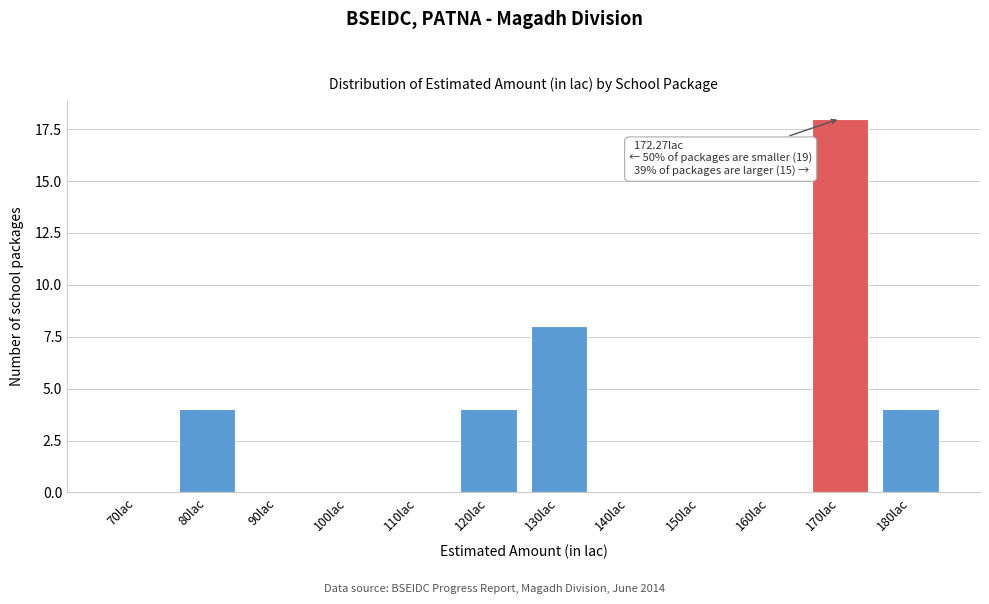

Reading left to right, extract all data points from this chart.

70lac=0	80lac=4	90lac=0	100lac=0	110lac=0	120lac=4	130lac=8	140lac=0	150lac=0	160lac=0	170lac=18	180lac=4